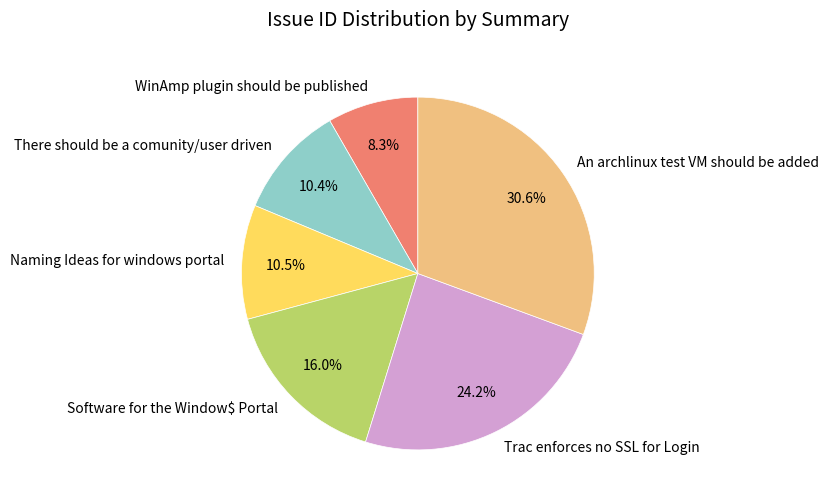

What percentage do WinAmp plugin should be published and An archlinux test VM should be added together represent?

38.9%